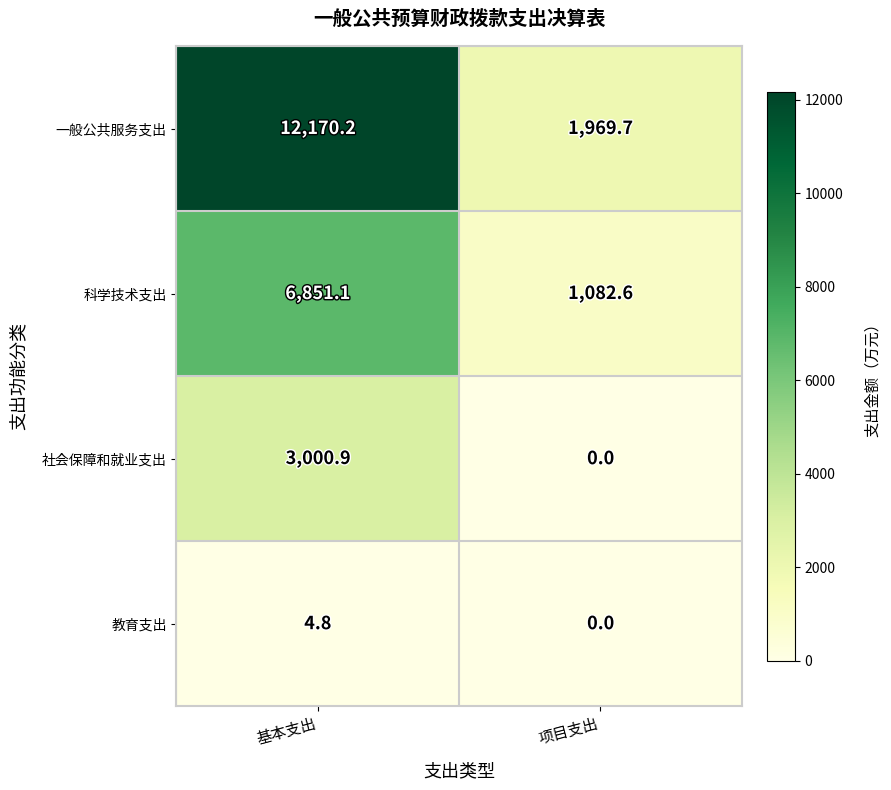

Which category has the lowest value across all series?

项目支出